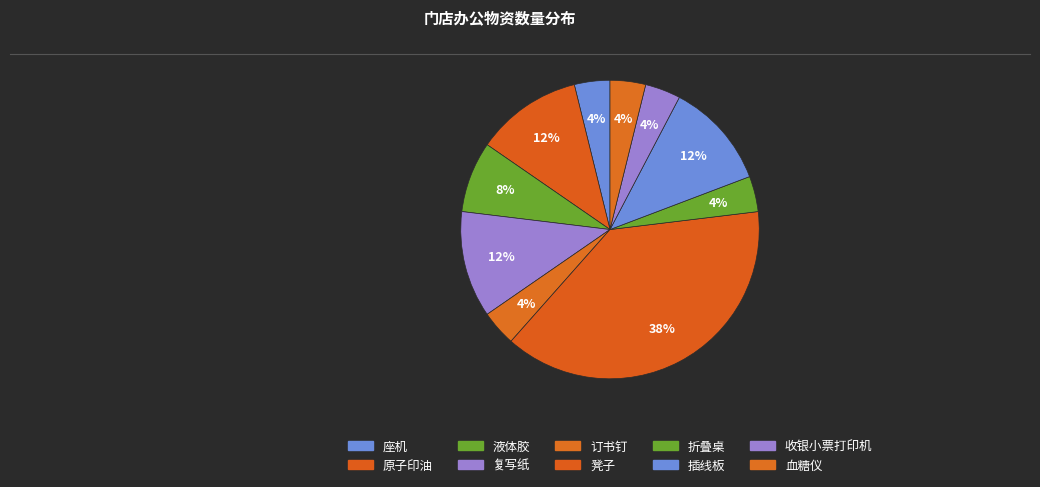

Count the number of slices in the pie.

10